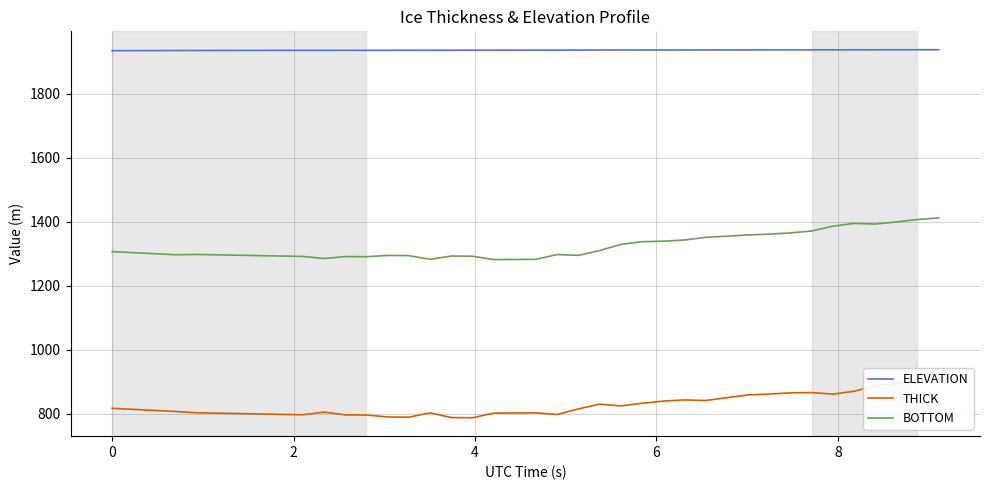

Which series has the largest range (max minus min)?

BOTTOM